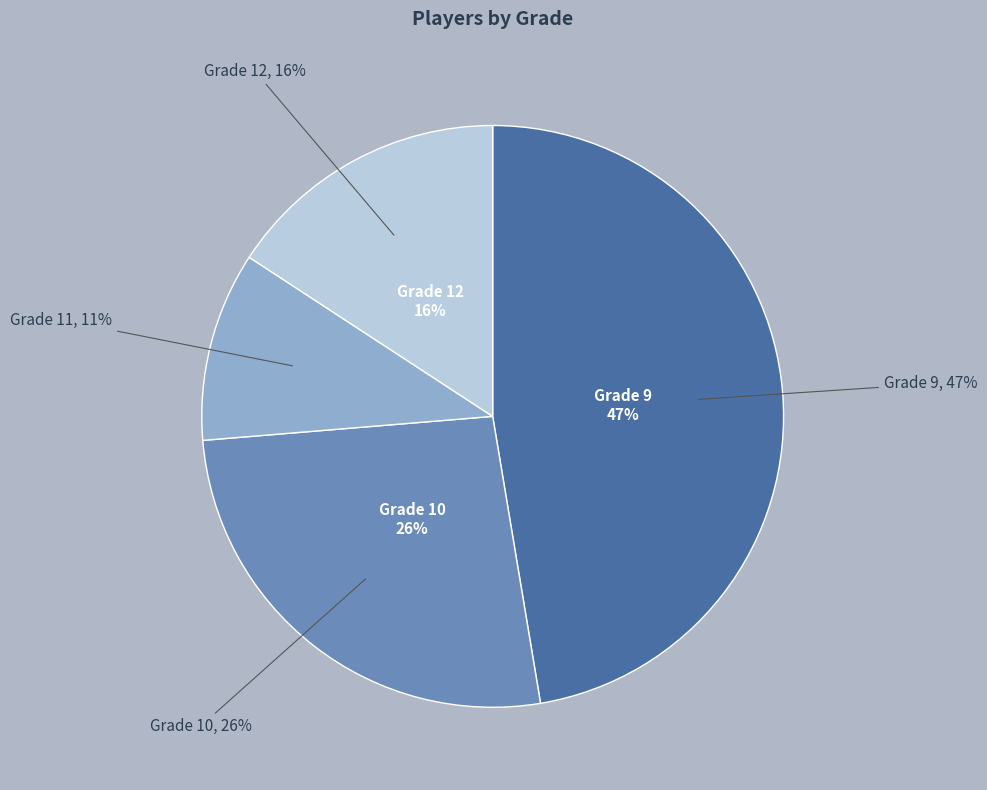

How many segments does this pie chart have?

4